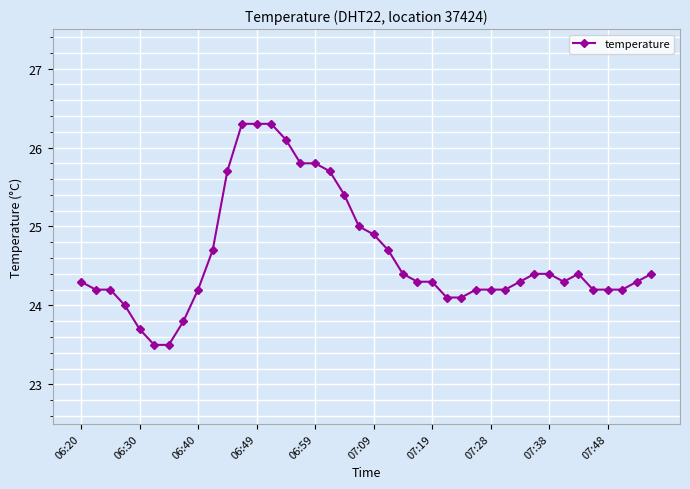

What is the maximum value shown in the chart?

26.3